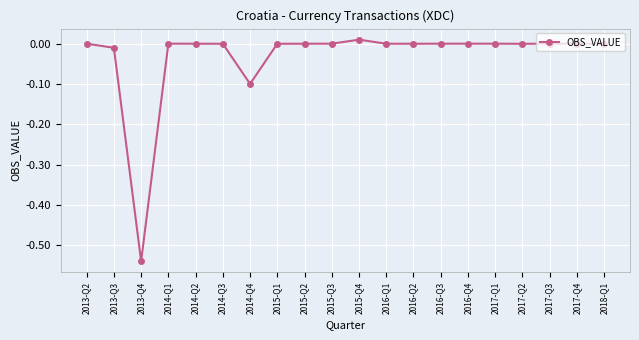

The value at 2013-Q3 is -0.0. True or false?

True